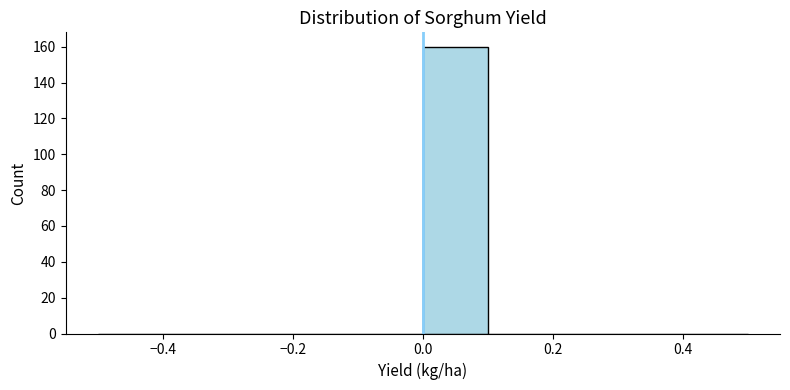

Which range on the x-axis has the tallest bar?

0.0 to 0.1